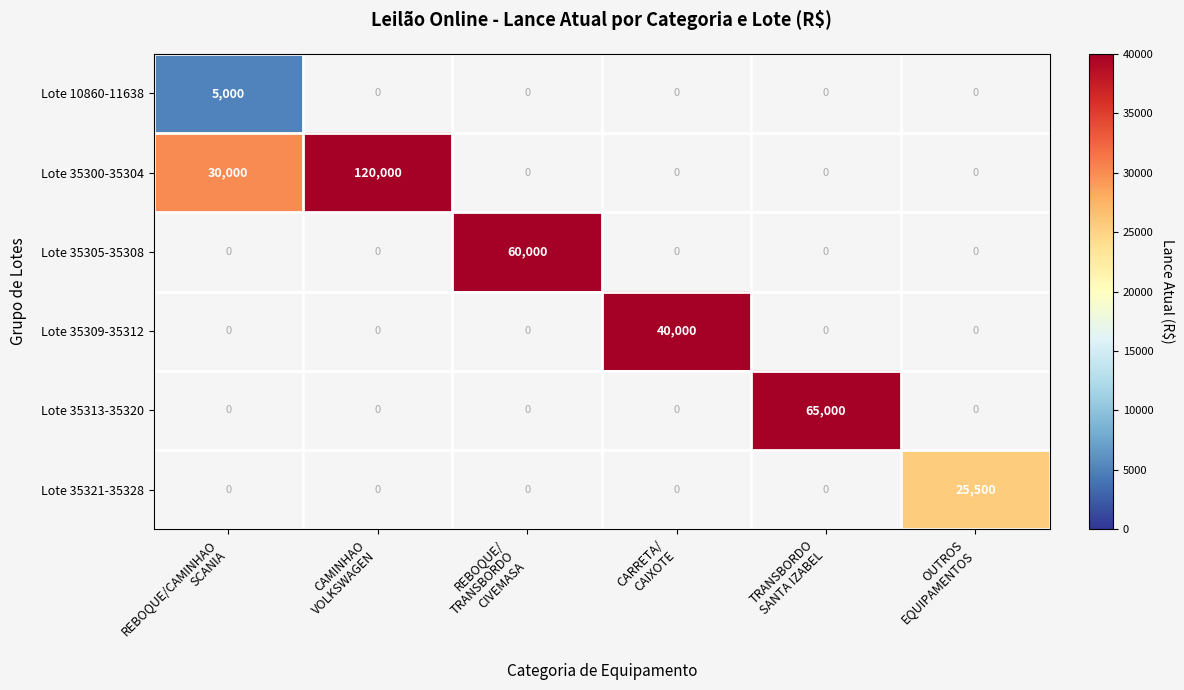

At which category does the chart reach its peak across all series?

CAMINHAO
VOLKSWAGEN